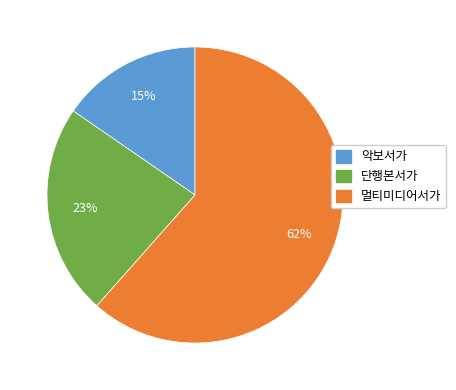

Do 멀티미디어서가 and 단행본서가 together represent more than half of the pie?

Yes